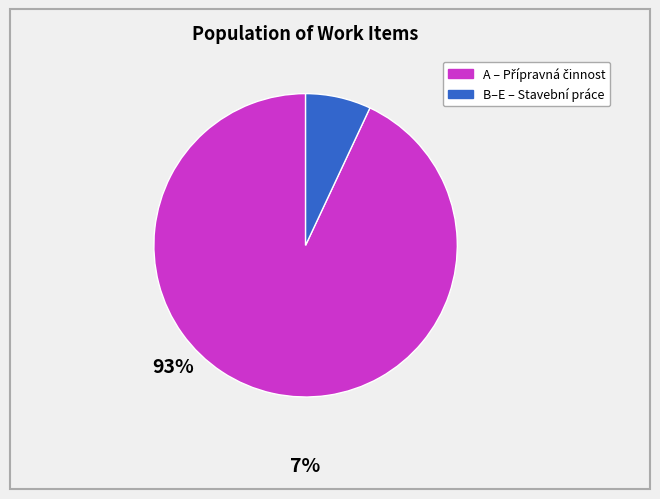

Is there a majority slice in this chart?

Yes